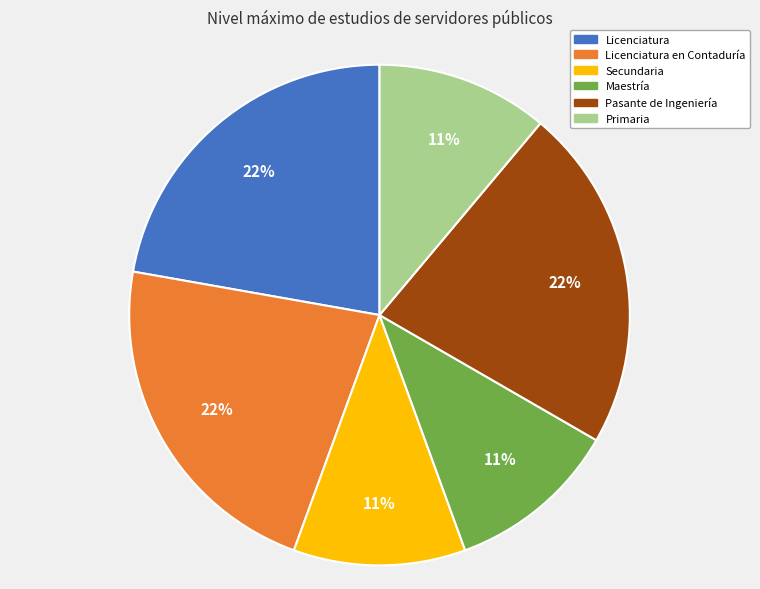

To the nearest percent, what is the difference between the largest and smallest slice percentages?

11%